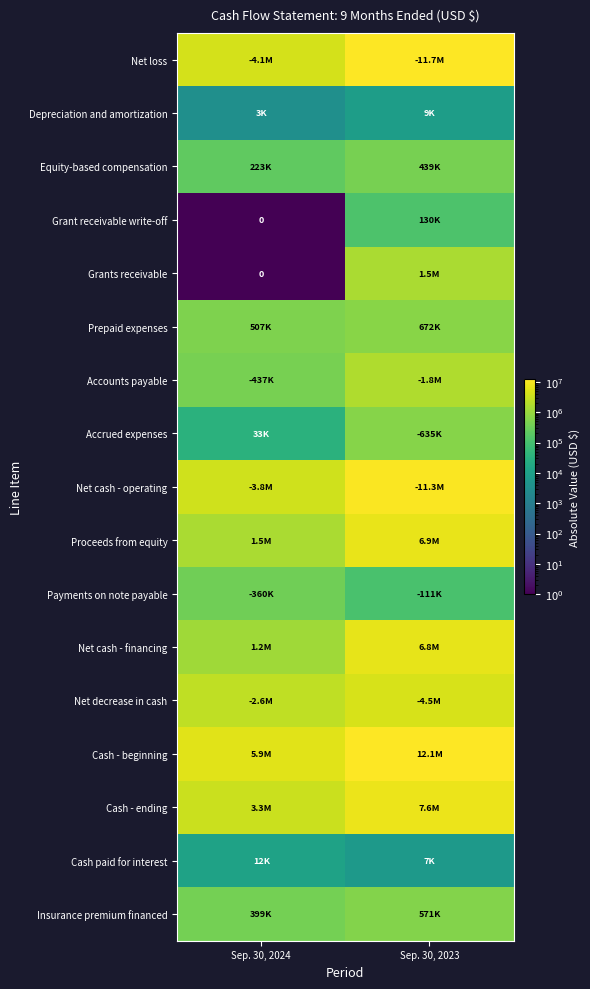

How many data points in Grants receivable are less than 1480490?

1